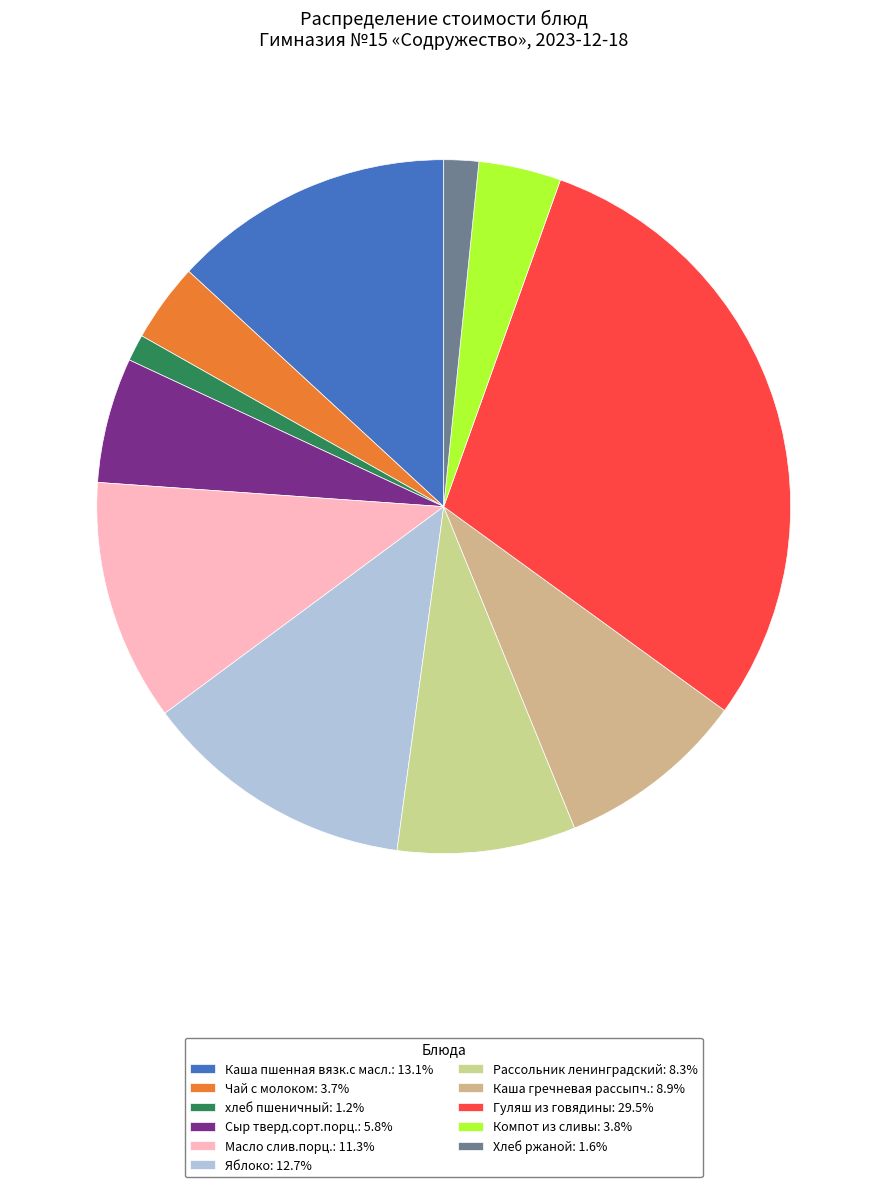

What percentage is NOT represented by Каша гречневая рассыпч.?

91.1%